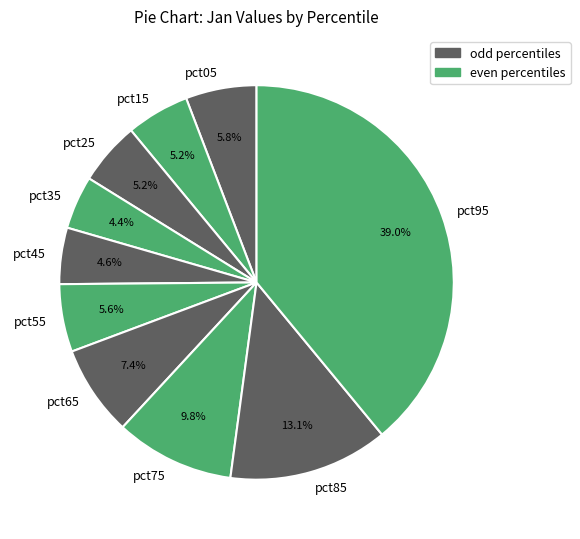

Is there any slice that represents more than half of the pie?

No